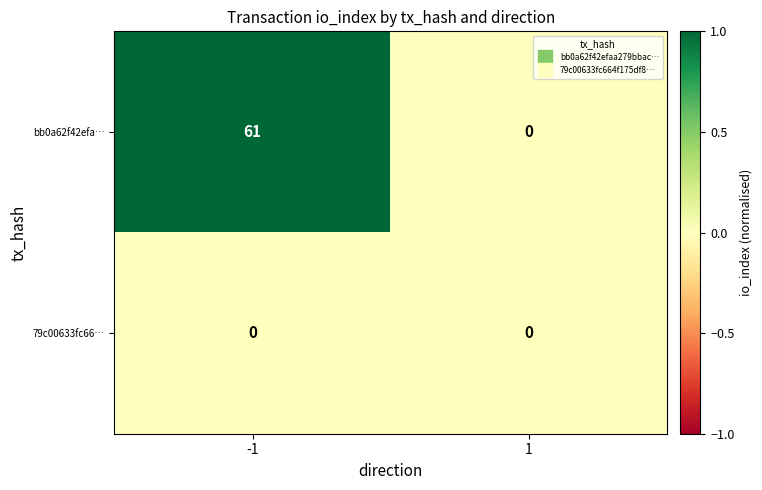

Which series has the largest total across all categories?

bb0a62f42efa…